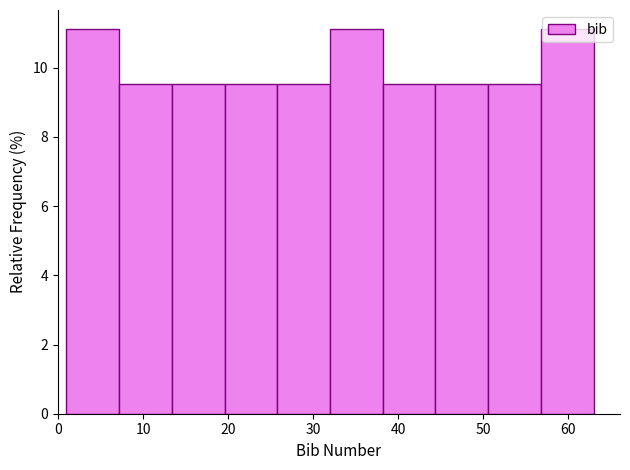

What is the height of the bar covering 38.2 to 44.4 on the x-axis? Neither the bar edges nor the heights are printed on the chart, so give them approximately, as read against the axes.

9.6